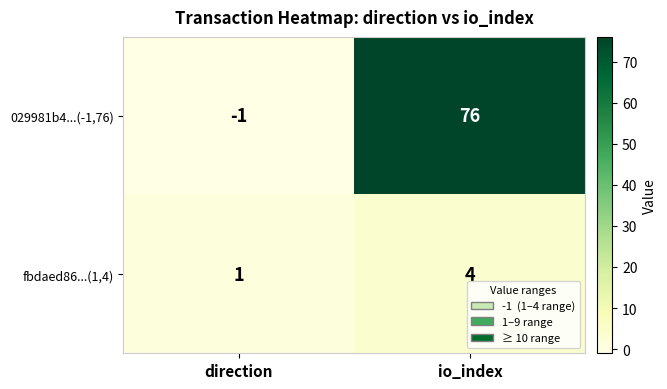

Which category has the lowest value across all series?

direction